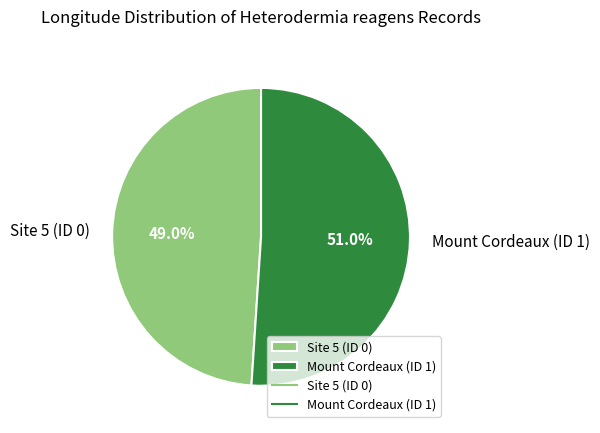

Count the number of slices in the pie.

2